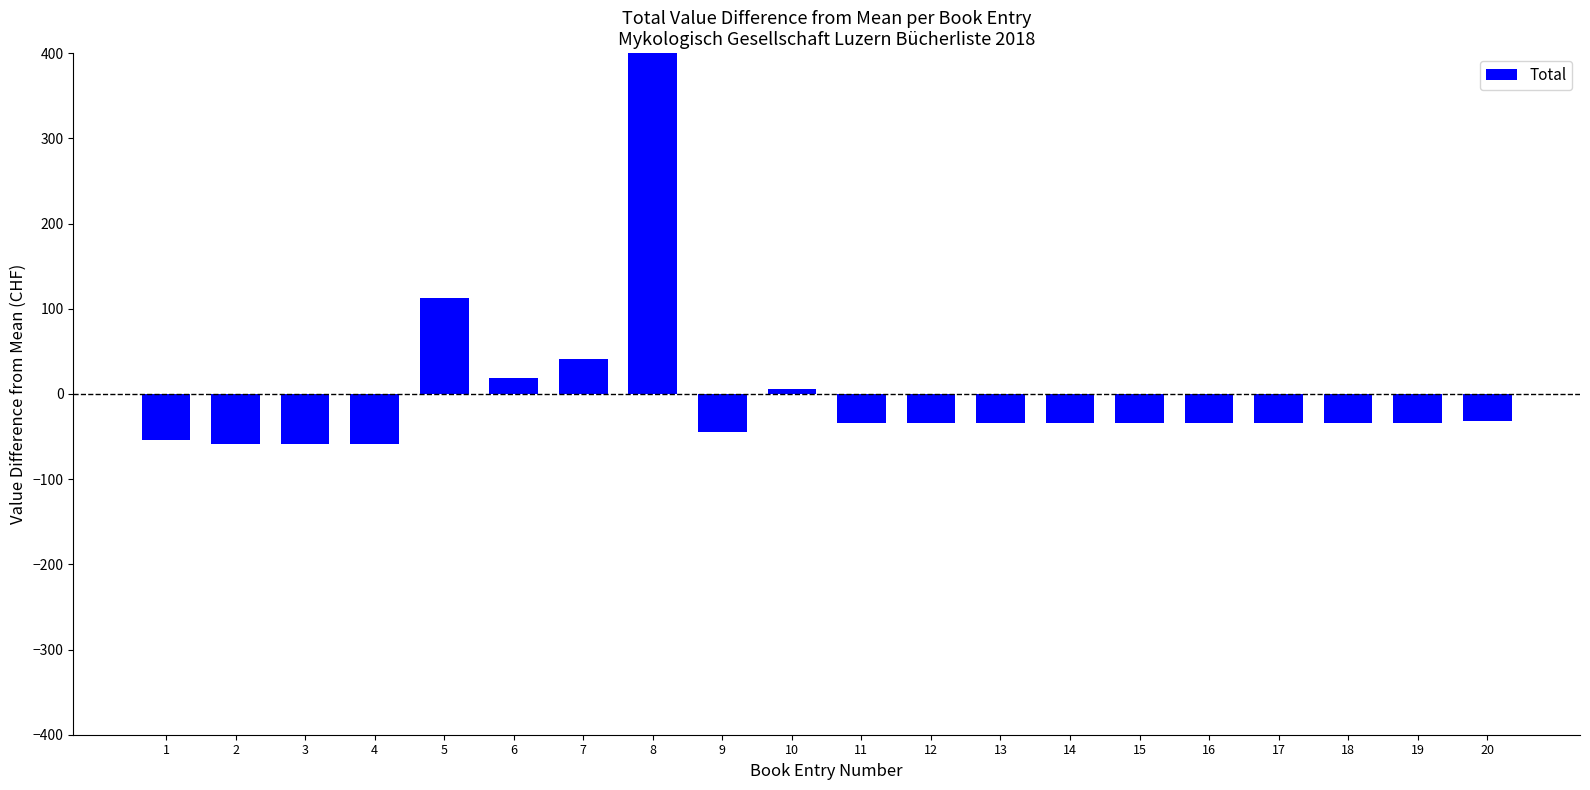

Which label corresponds to the smallest value in the chart?

2